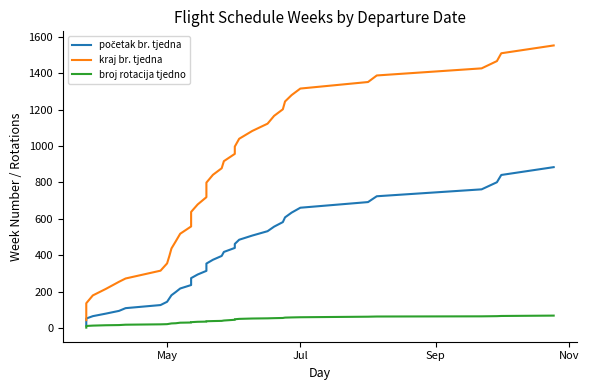

Reading left to right, what are all the values shown in this chart?

početak br. tjedna: 13	26	39	52	65	79	94	109	126	144	162	180	198	217	236	255	274	294	314	334	354	375	396	418	440	462	485	508	532	557	582	608	634	661	692	724	762	801	841	884
kraj br. tjedna: 43	57	93	136	179	215	254	272	315	355	394	437	477	518	558	598	638	679	719	758	799	842	878	917	957	997	1040	1083	1123	1166	1202	1245	1280	1316	1352	1388	1427	1467	1510	1553
broj rotacija tjedno: 2	3	4	11	13	15	16	18	20	21	23	25	26	29	30	31	32	34	35	36	37	38	39	41	45	48	50	52	53	54	55	57	58	59	62	63	64	65	66	68